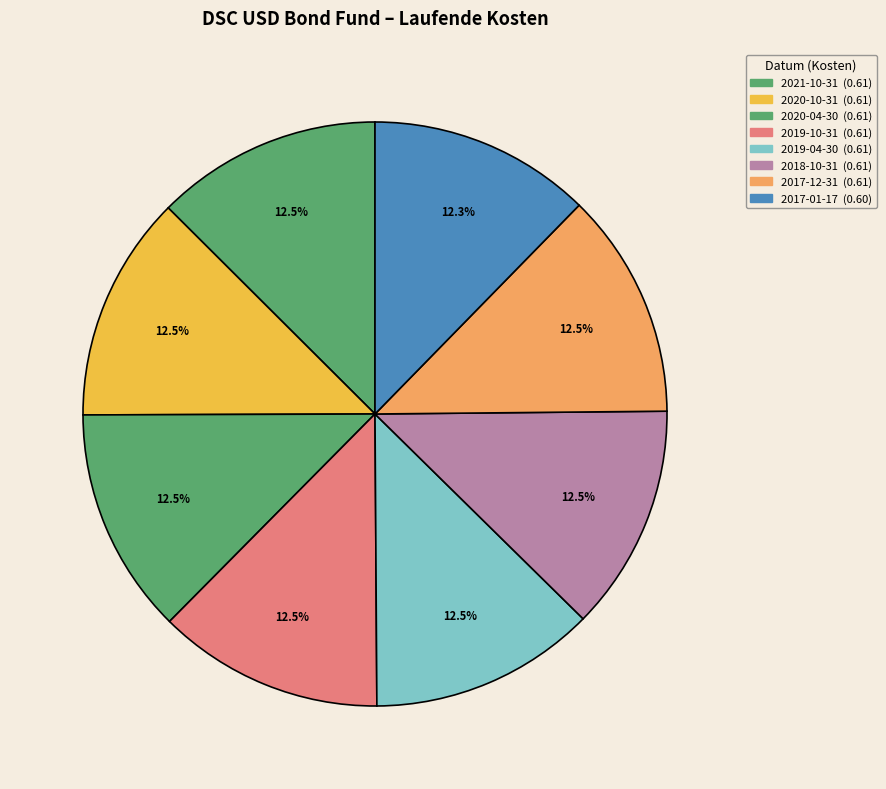

How many segments does this pie chart have?

8